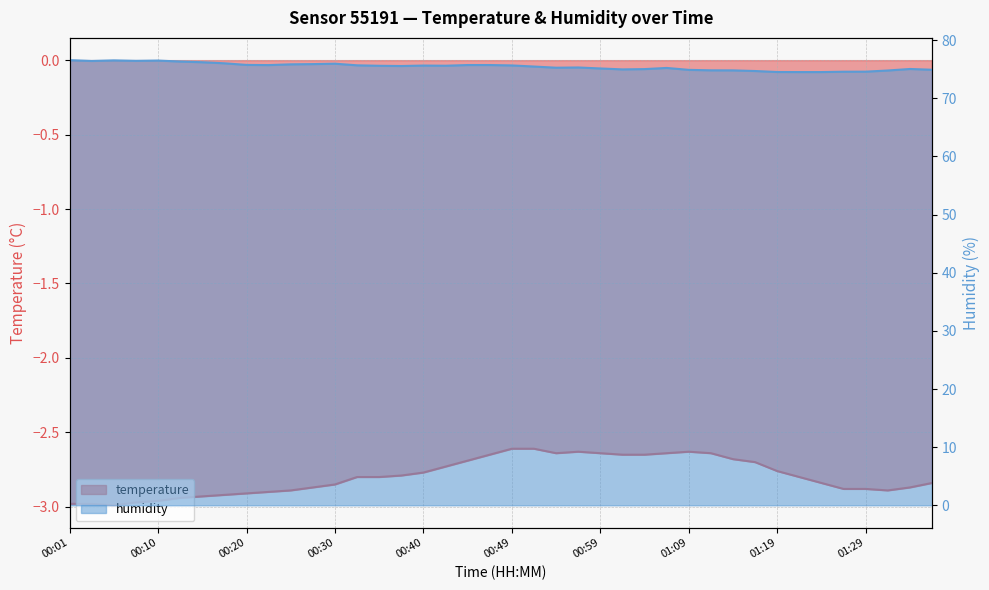

Between 00:03 and 00:23, which series saw the biggest shift?

humidity